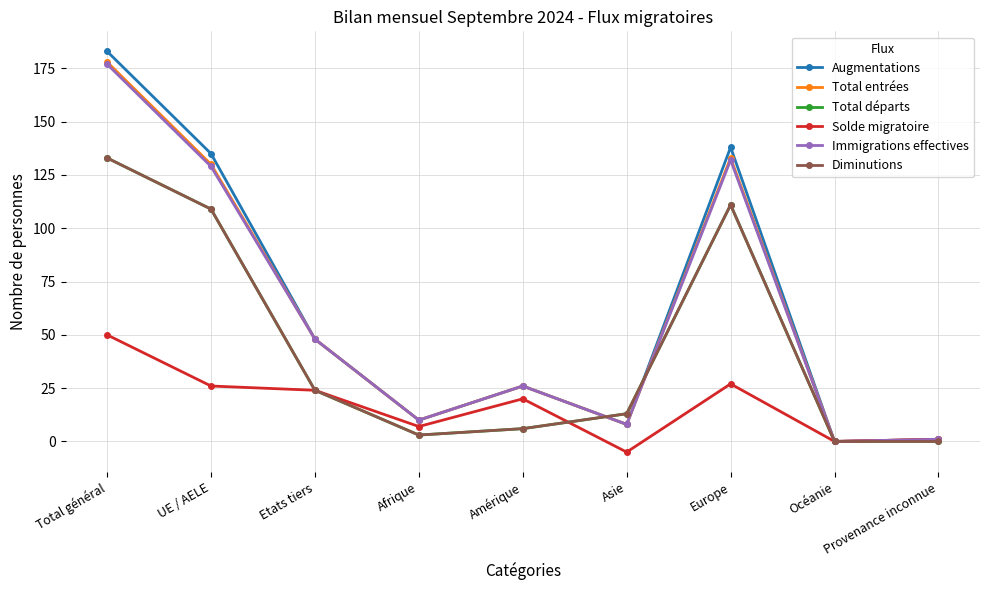

At which category does Immigrations effectives reach its first local peak?

Amérique